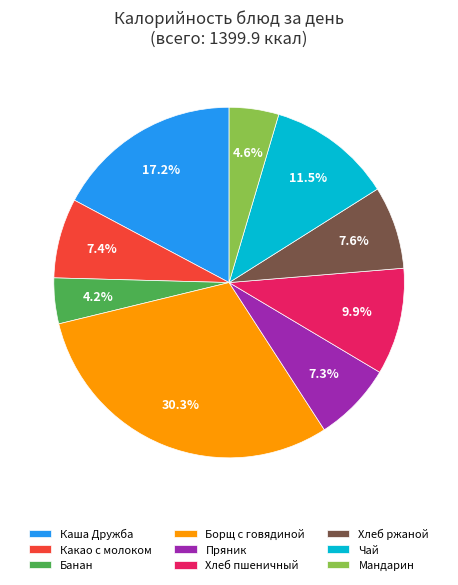

Which category has the biggest portion of the pie?

Борщ с говядиной